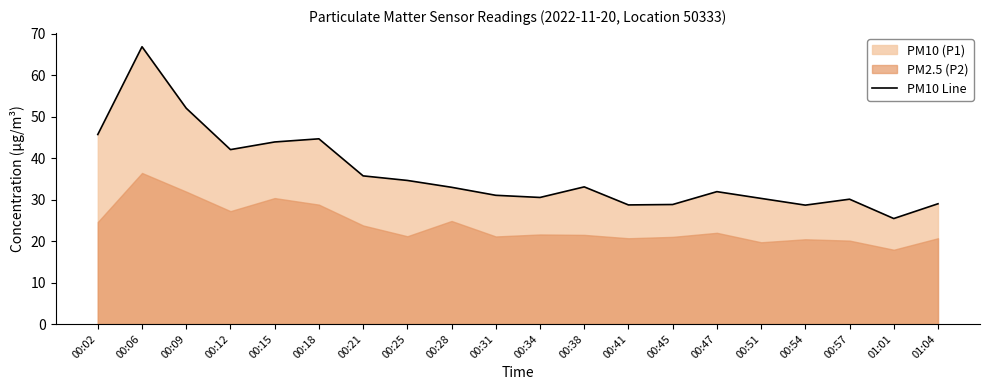

What value does the data have at 00:02?

45.7